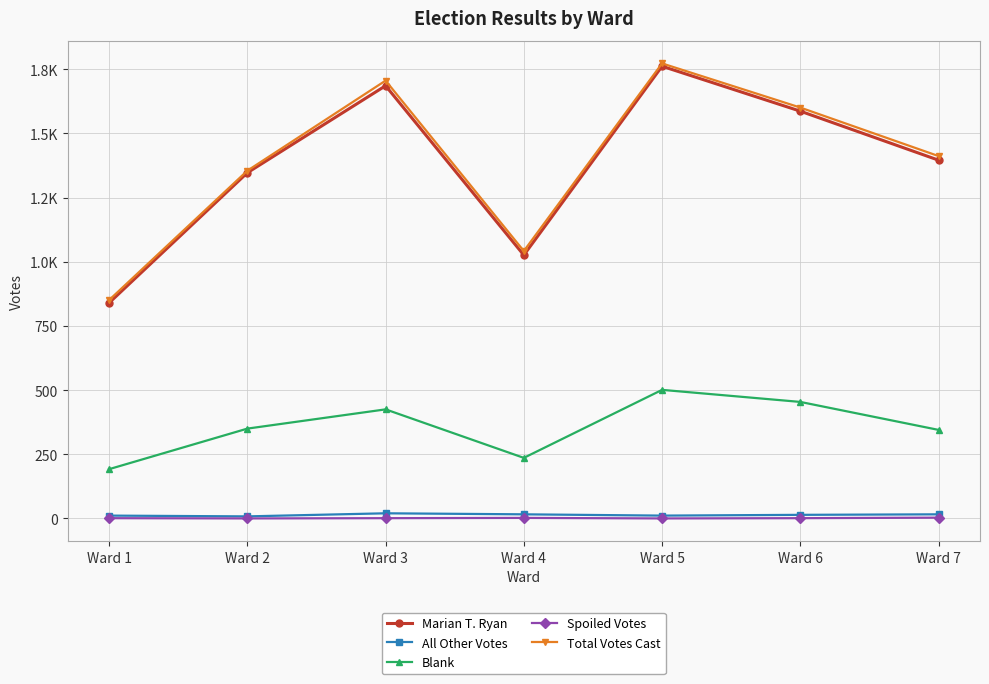

Reading left to right, what are all the values shown in this chart?

Marian T. Ryan: 840	1347	1686	1026	1762	1587	1396
All Other Votes: 11	8	20	16	11	14	16
Blank: 192	350	425	236	501	454	345
Spoiled Votes: 1	0	1	2	0	1	3
Total Votes Cast: 851	1355	1706	1042	1773	1601	1412